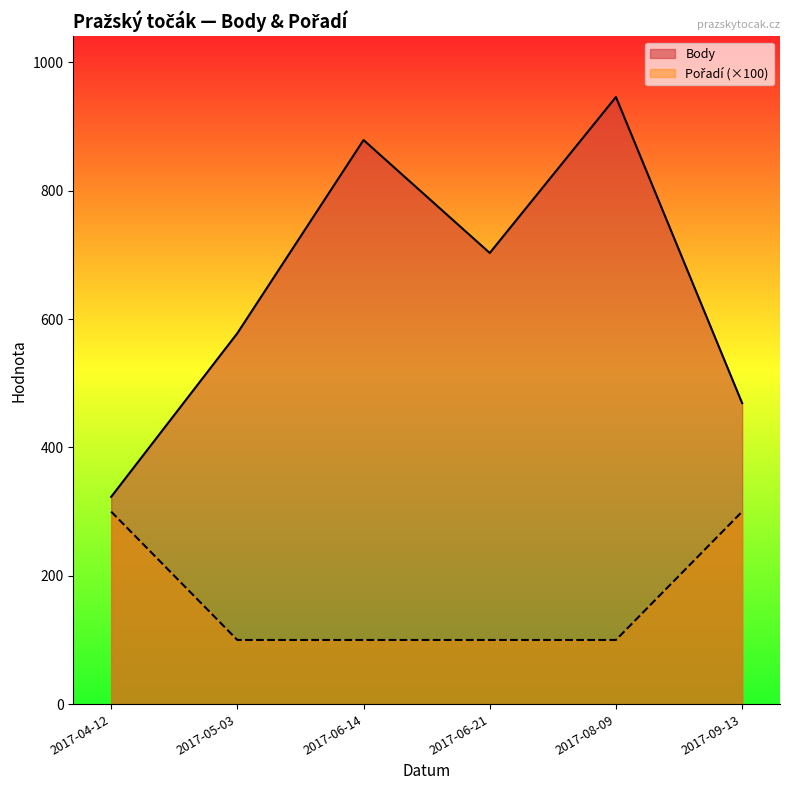

Rank the series at 2017-04-12 from highest to lowest value.

Body, Pořadí (×100)